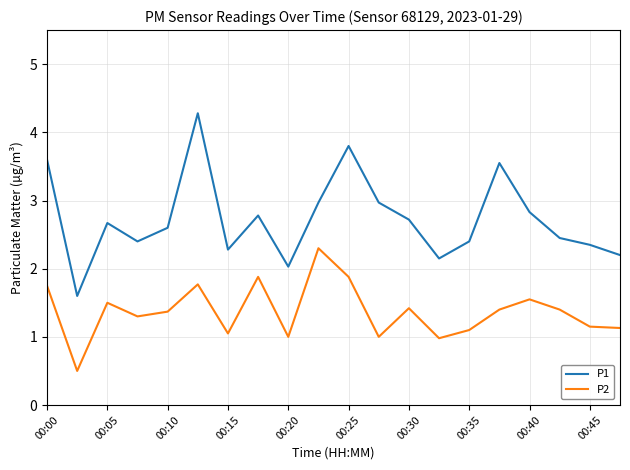

True or false: P2 and P1 intersect in this chart.

False